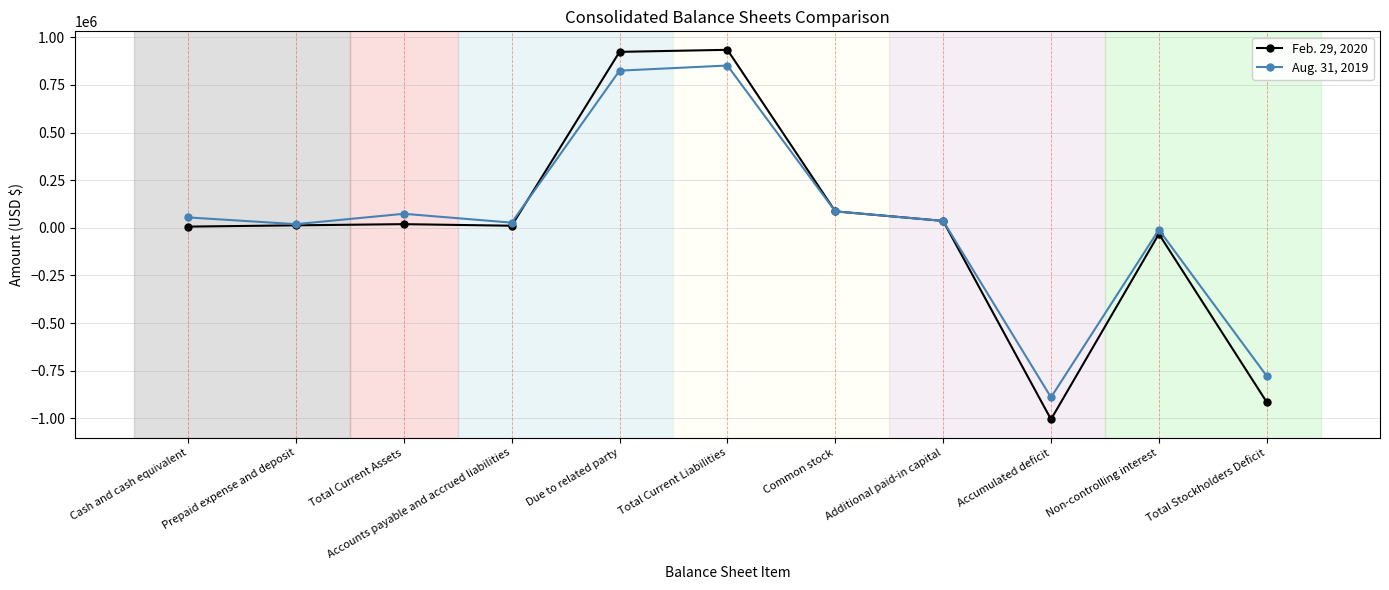

Between Cash and cash equivalent and Accumulated deficit, which series saw the biggest shift?

Feb. 29, 2020